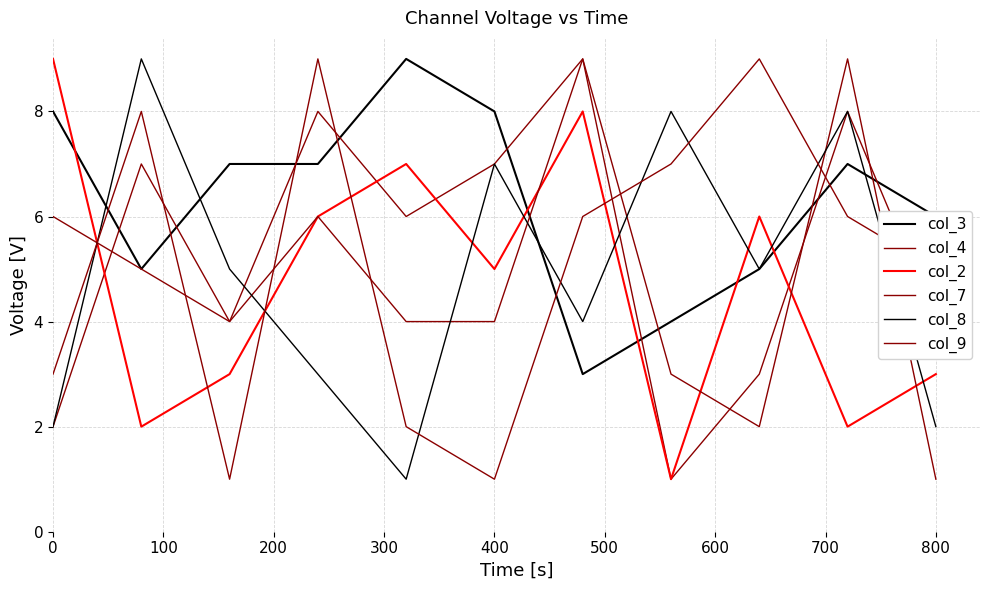

How many lines are shown in the chart?

6